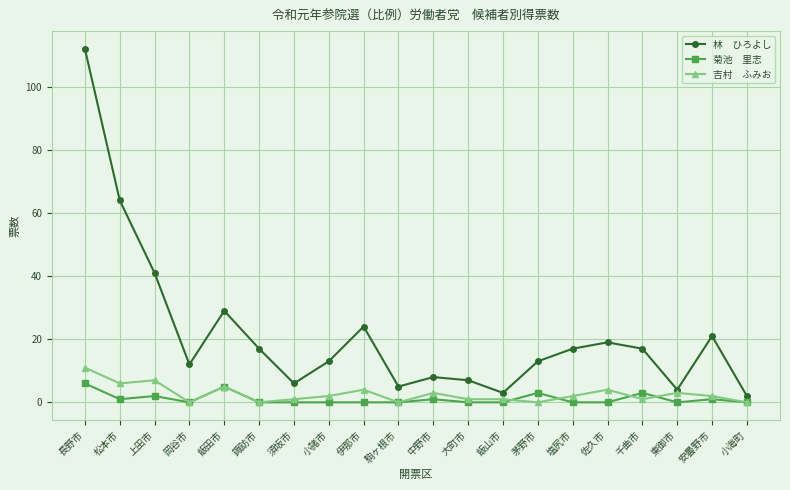

What is the maximum value shown in the chart?

112